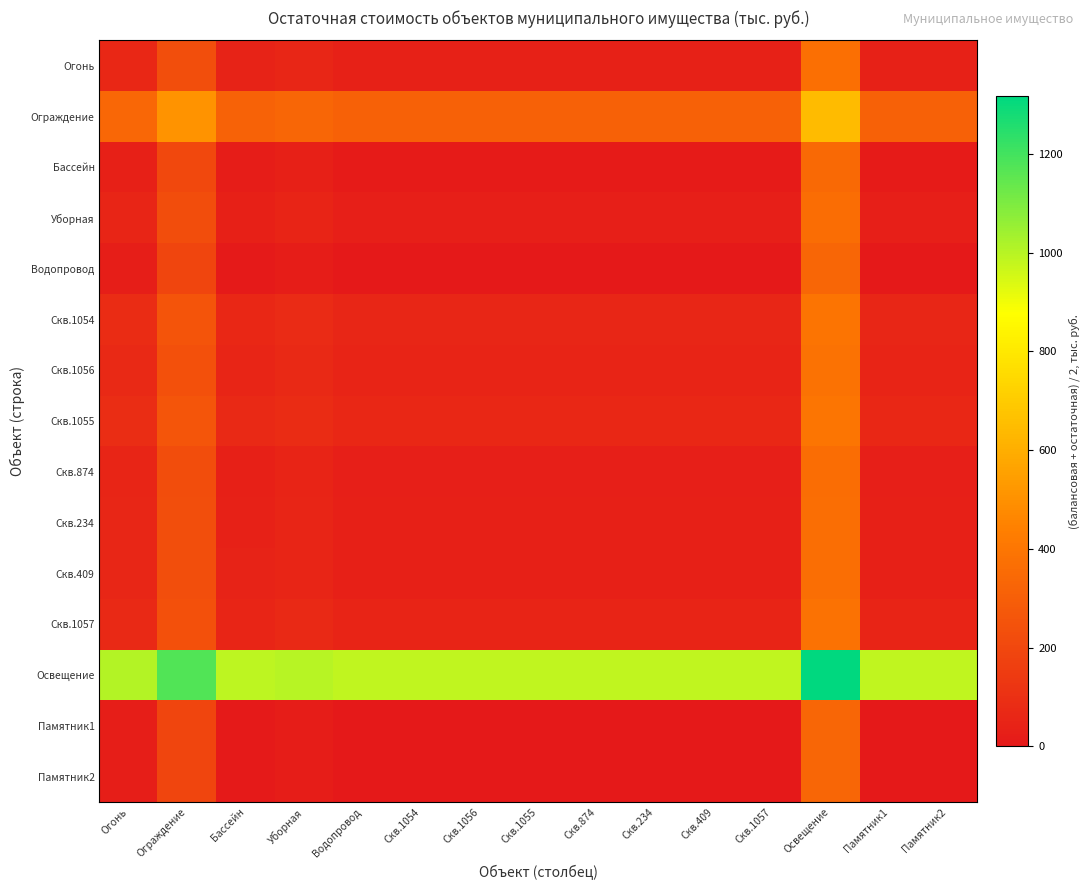

Which has a higher value, Памятник1 or Скв.874?

Памятник1